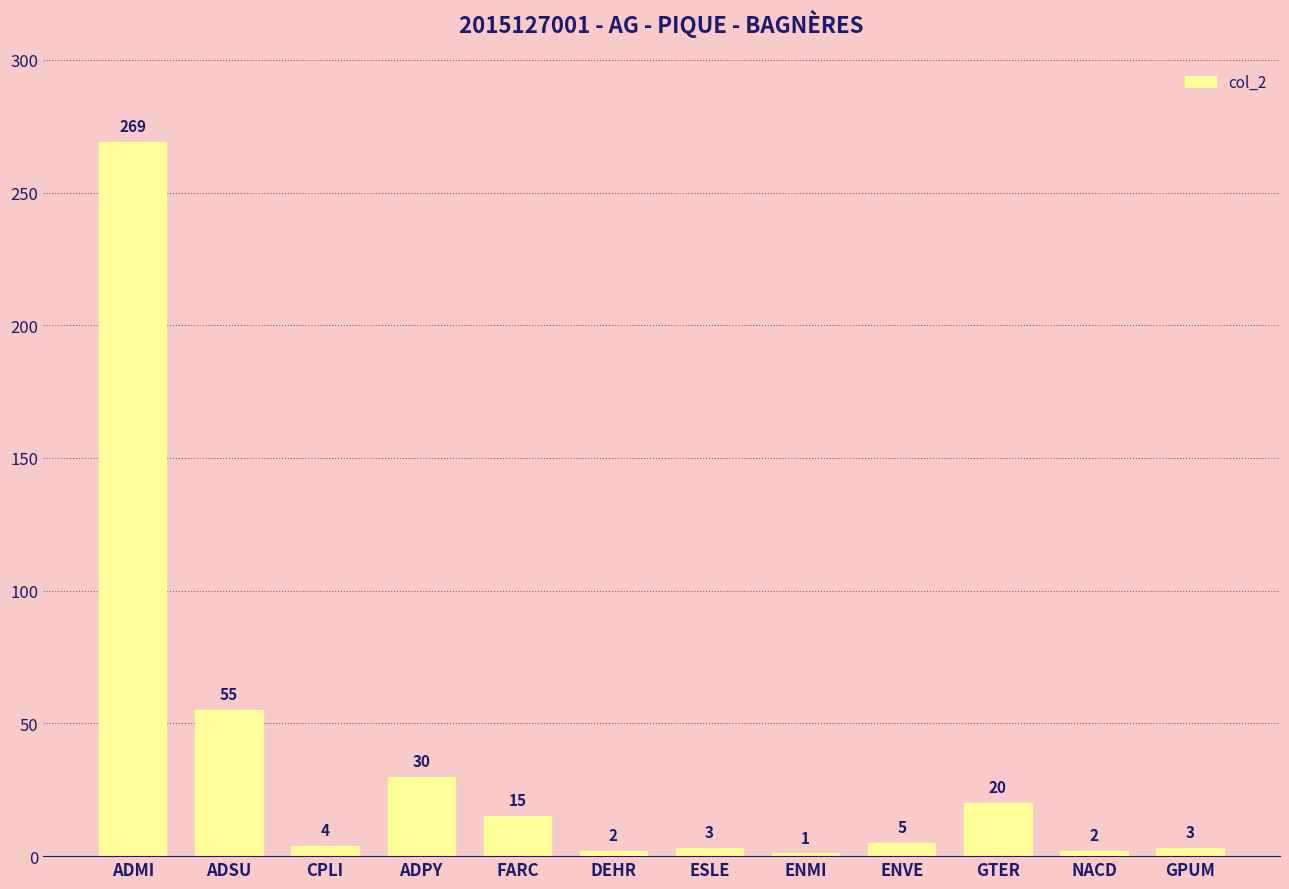

Are the bars grouped side by side (vs. stacked)?

No